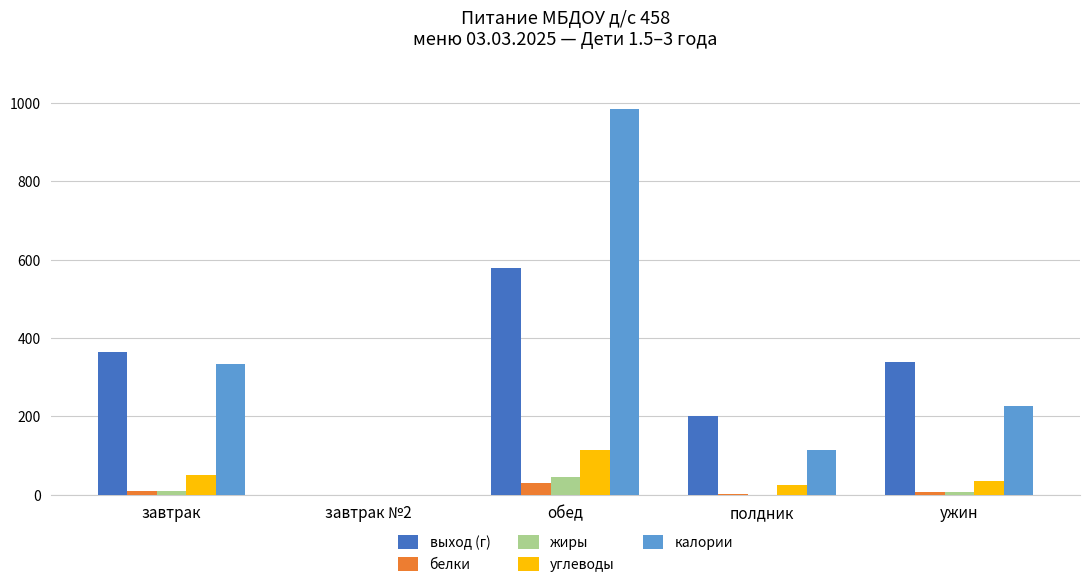

At which label is выход (г) closest to 290?

ужин